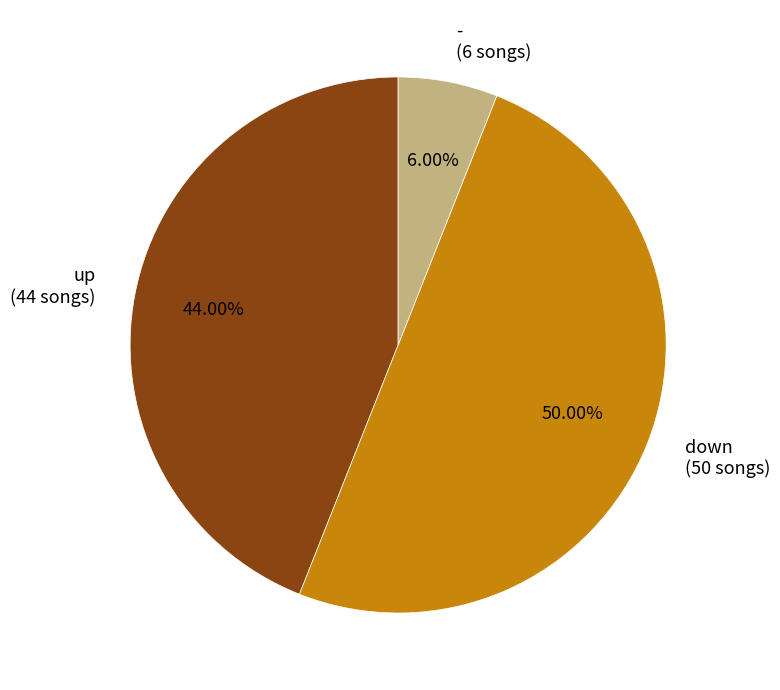

Which has a higher value, down (50 songs) or up (44 songs)?

down (50 songs)